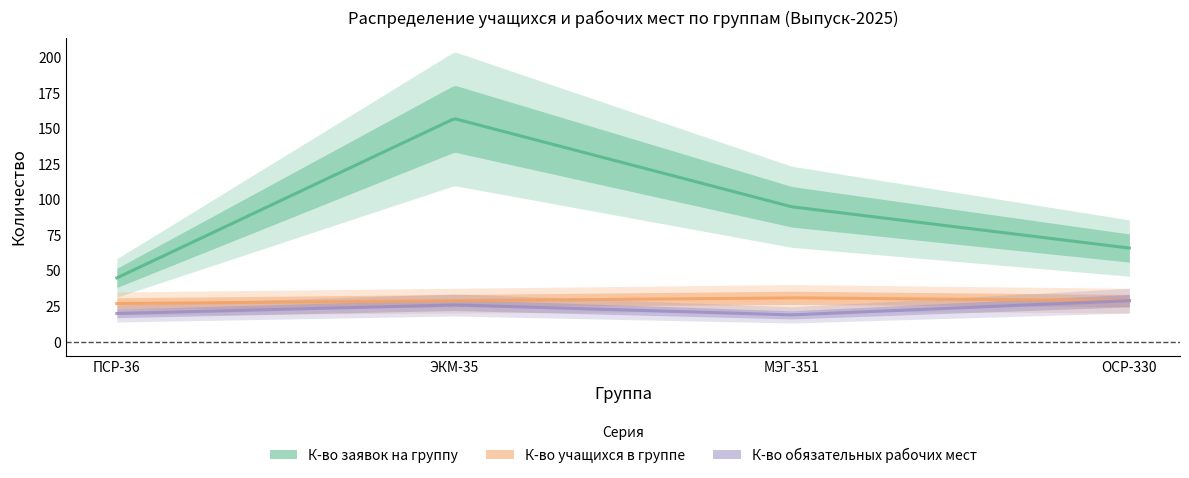

How many lines are shown in the chart?

3